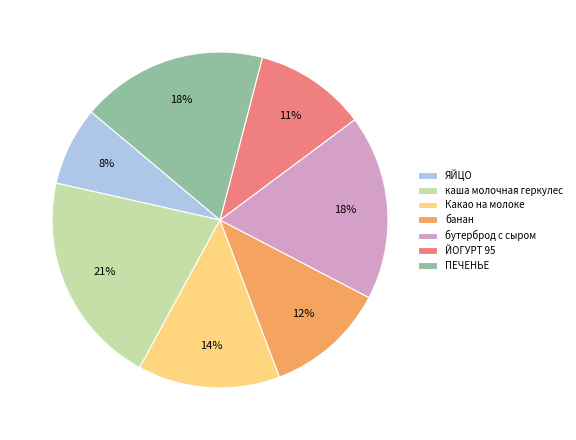

Is there any slice that represents more than half of the pie?

No